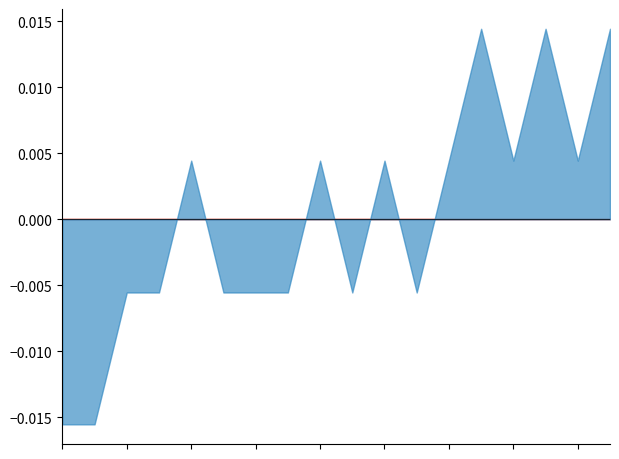

Does the chart have visible grid lines?

No